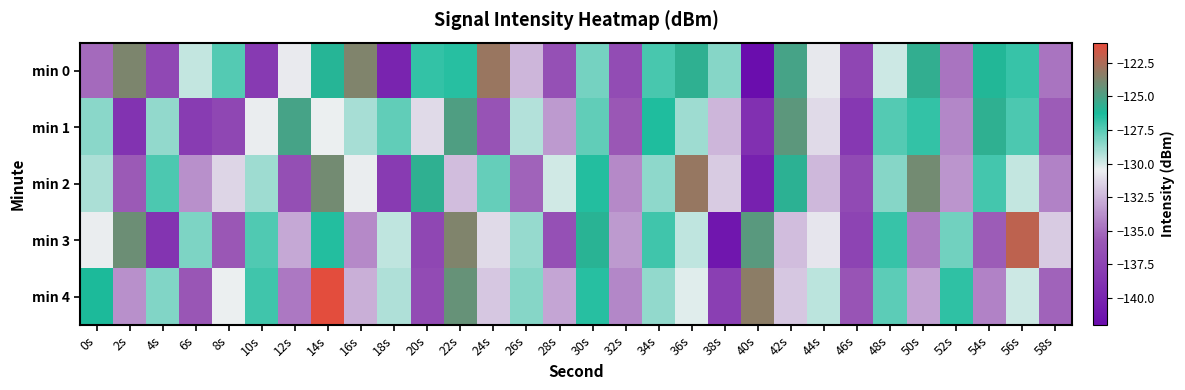

Reading left to right, extract all data points from this chart.

min 0: 0s=-135.1	2s=-123.7	4s=-137.1	6s=-129.6	8s=-127.4	10s=-138.2	12s=-130.6	14s=-126.0	16s=-123.6	18s=-140.0	20s=-126.8	22s=-126.5	24s=-123.0	26s=-132.5	28s=-136.4	30s=-128.1	32s=-136.7	34s=-127.2	36s=-125.7	38s=-128.4	40s=-142.1	42s=-125.1	44s=-130.7	46s=-137.2	48s=-129.8	50s=-125.6	52s=-134.8	54s=-126.0	56s=-126.9	58s=-134.8
min 1: 0s=-128.5	2s=-138.7	4s=-128.7	6s=-138.0	8s=-137.1	10s=-130.5	12s=-125.2	14s=-130.5	16s=-129.1	18s=-127.7	20s=-131.2	22s=-124.9	24s=-136.1	26s=-129.3	28s=-133.5	30s=-127.7	32s=-135.8	34s=-126.3	36s=-128.9	38s=-132.5	40s=-139.0	42s=-124.6	44s=-131.2	46s=-138.3	48s=-127.5	50s=-126.8	52s=-134.1	54s=-125.7	56s=-127.2	58s=-135.6
min 2: 0s=-129.1	2s=-135.7	4s=-127.2	6s=-133.8	8s=-131.3	10s=-128.9	12s=-136.5	14s=-124.0	16s=-130.6	18s=-138.1	20s=-125.7	22s=-132.2	24s=-127.8	26s=-135.3	28s=-129.9	30s=-126.5	32s=-134.0	34s=-128.6	36s=-123.1	38s=-131.7	40s=-140.2	42s=-125.8	44s=-132.3	46s=-136.9	48s=-128.5	50s=-124.0	52s=-133.6	54s=-127.1	56s=-129.7	58s=-134.2
min 3: 0s=-130.6	2s=-124.1	4s=-138.7	6s=-128.2	8s=-135.8	10s=-127.3	12s=-132.9	14s=-126.5	16s=-134.0	18s=-129.6	20s=-137.1	22s=-123.7	24s=-131.2	26s=-128.8	28s=-136.3	30s=-125.9	32s=-133.5	34s=-127.0	36s=-129.6	38s=-141.1	40s=-124.7	42s=-132.2	44s=-130.8	46s=-137.3	48s=-126.9	50s=-134.5	52s=-128.0	54s=-135.6	56s=-122.1	58s=-131.7
min 4: 0s=-126.2	2s=-133.8	4s=-128.3	6s=-135.9	8s=-130.5	10s=-127.0	12s=-134.6	14s=-121.1	16s=-132.7	18s=-129.2	20s=-136.8	22s=-124.3	24s=-131.9	26s=-128.5	28s=-133.0	30s=-126.6	32s=-134.1	34s=-128.7	36s=-130.2	38s=-137.8	40s=-123.3	42s=-131.9	44s=-129.5	46s=-136.0	48s=-127.6	50s=-133.1	52s=-126.7	54s=-134.2	56s=-129.8	58s=-135.3